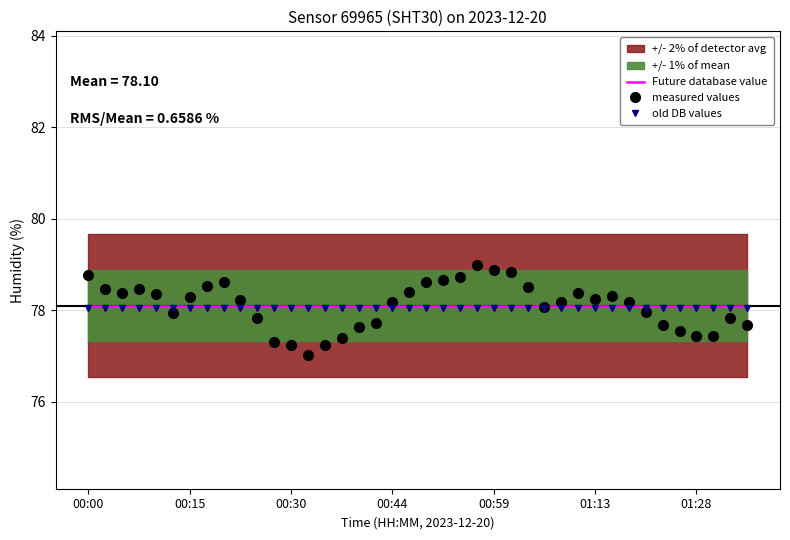

What is the minimum value shown in the chart?

77.0